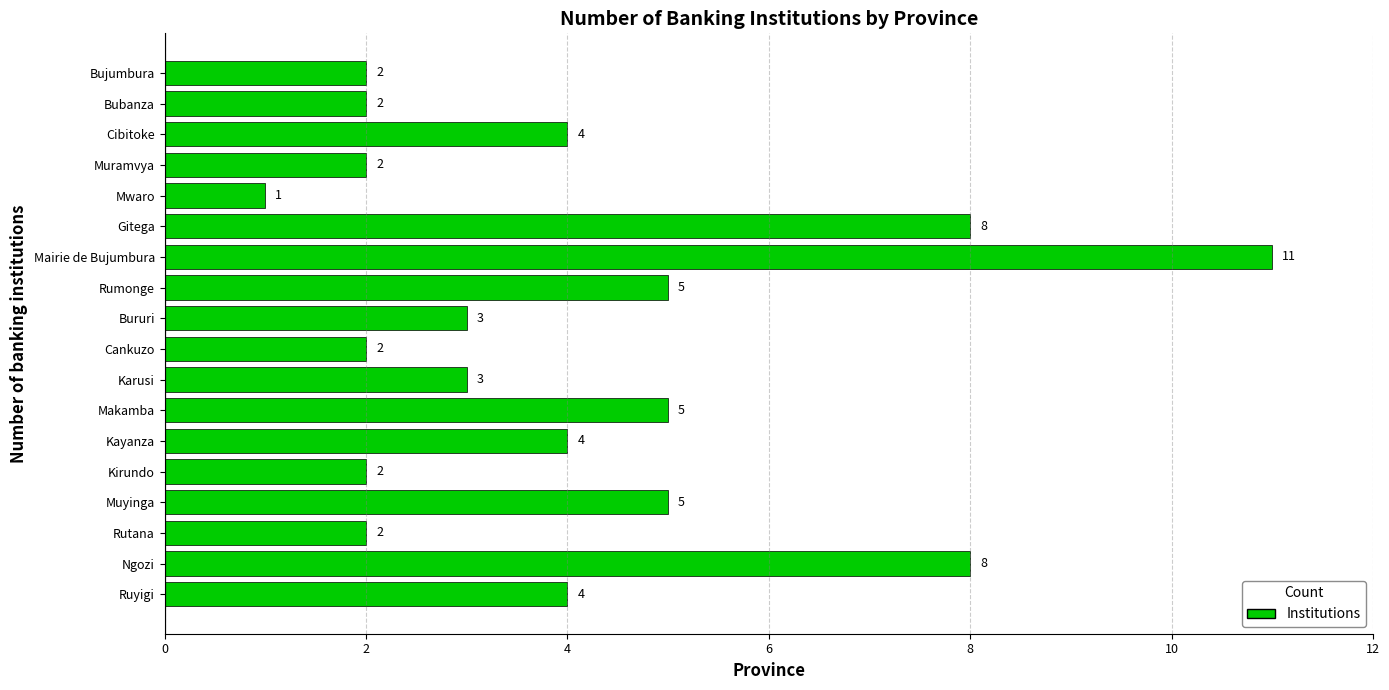

What is the difference between the values at Muramvya and Gitega?

6